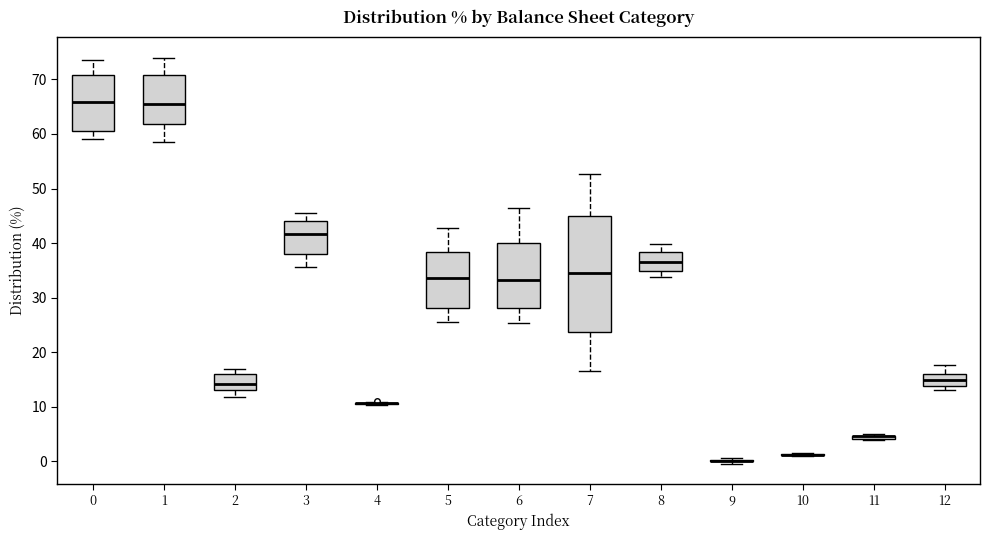

Where does the lower whisker of the box at x = 3 end on the y-axis? The values are not printed on the chart, so give them approximately, as read against the axis.

36